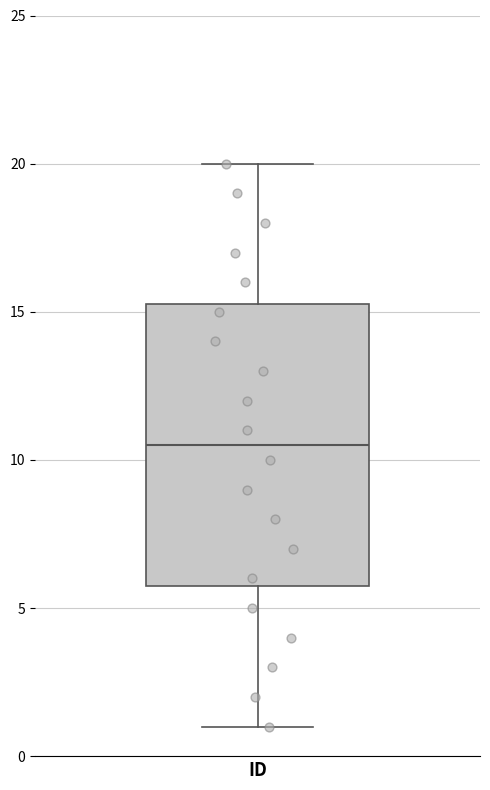

Transcribe this box plot: give where the median line is, the range the box spans, and where the two whiskers end, as read against the y-axis. The values are not printed on the chart, so give them approximately, as read against the axis.

median 10.5, box 6.0 to 15.5, whiskers 1.0 to 20.0